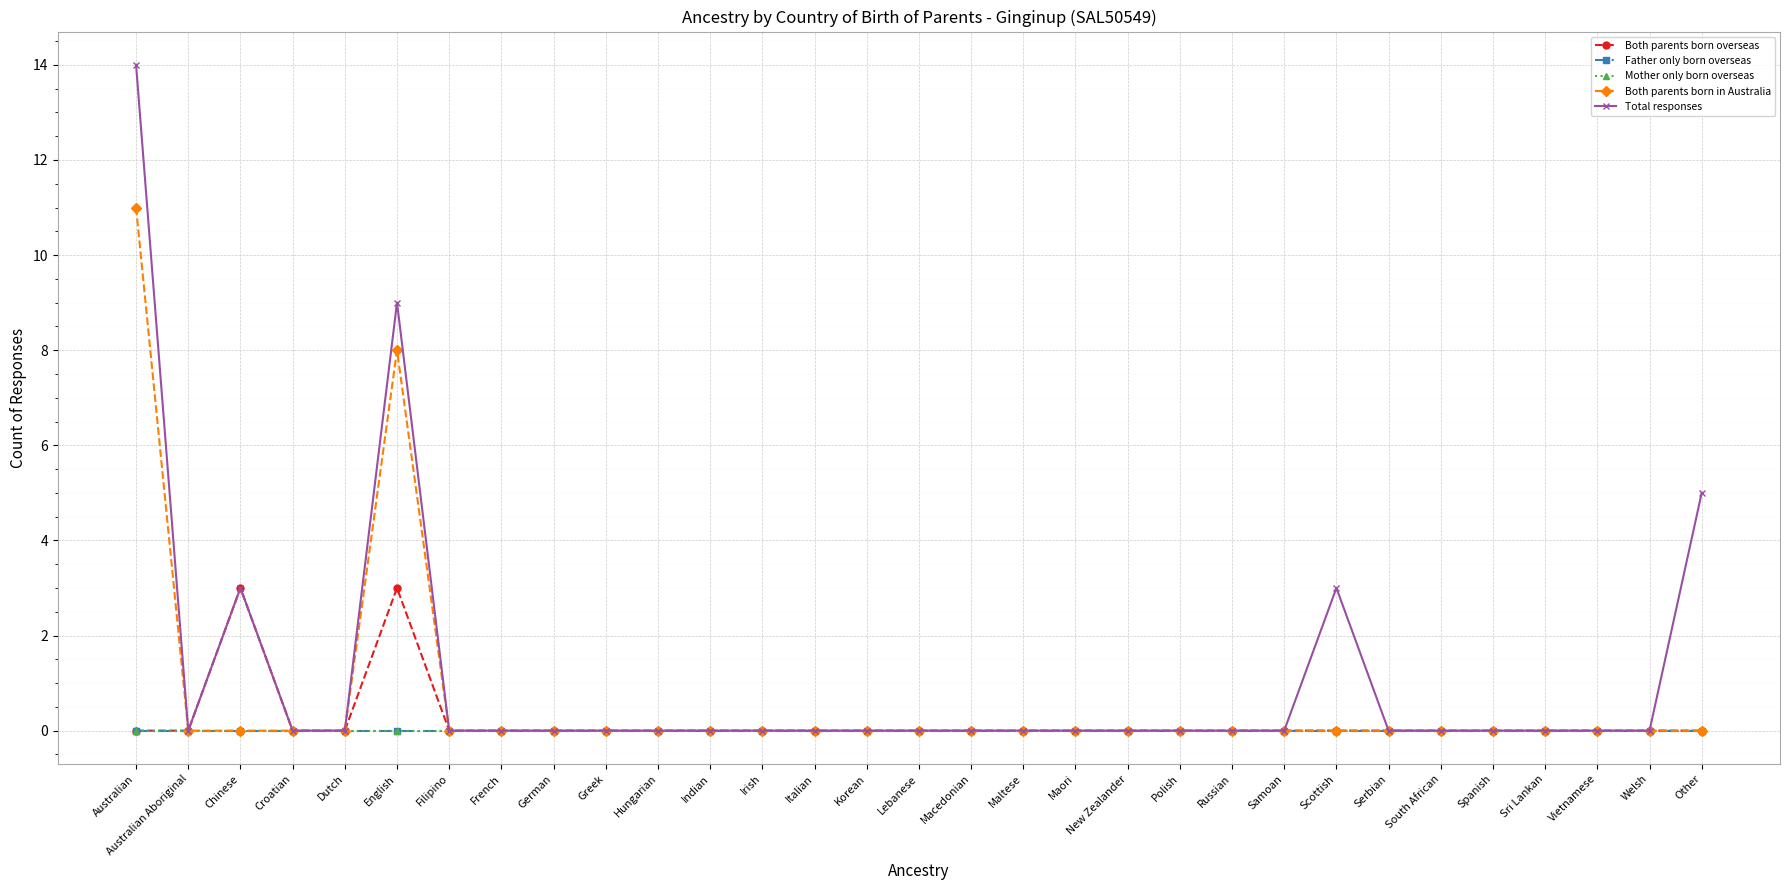

Is it true that Total responses equals -4 at Macedonian?

False